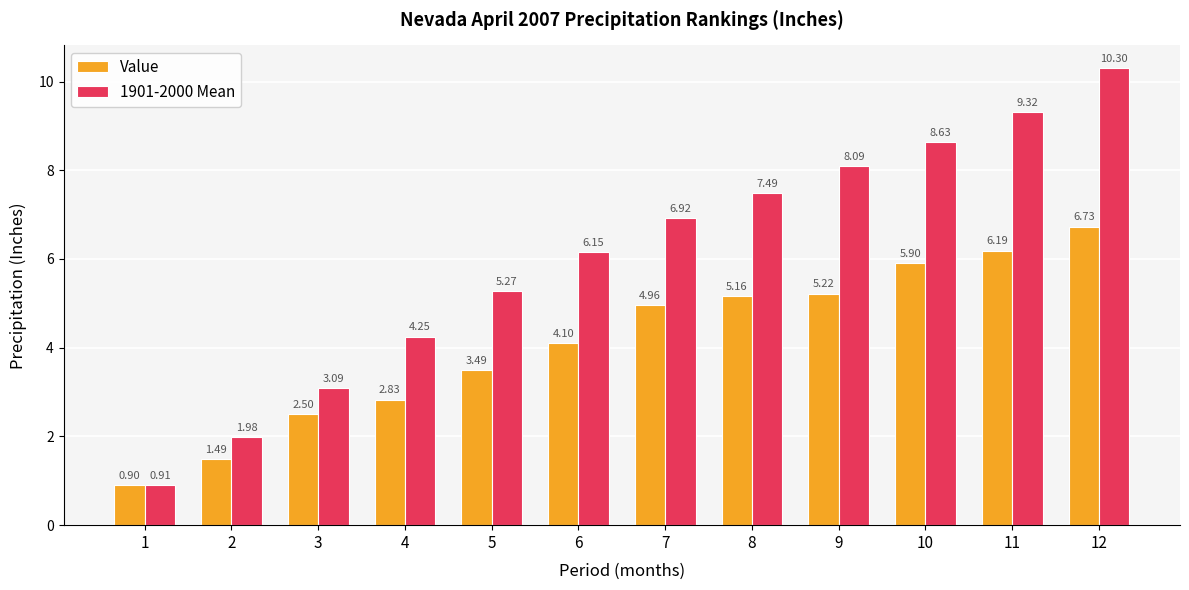

How many groups of bars are there?

12